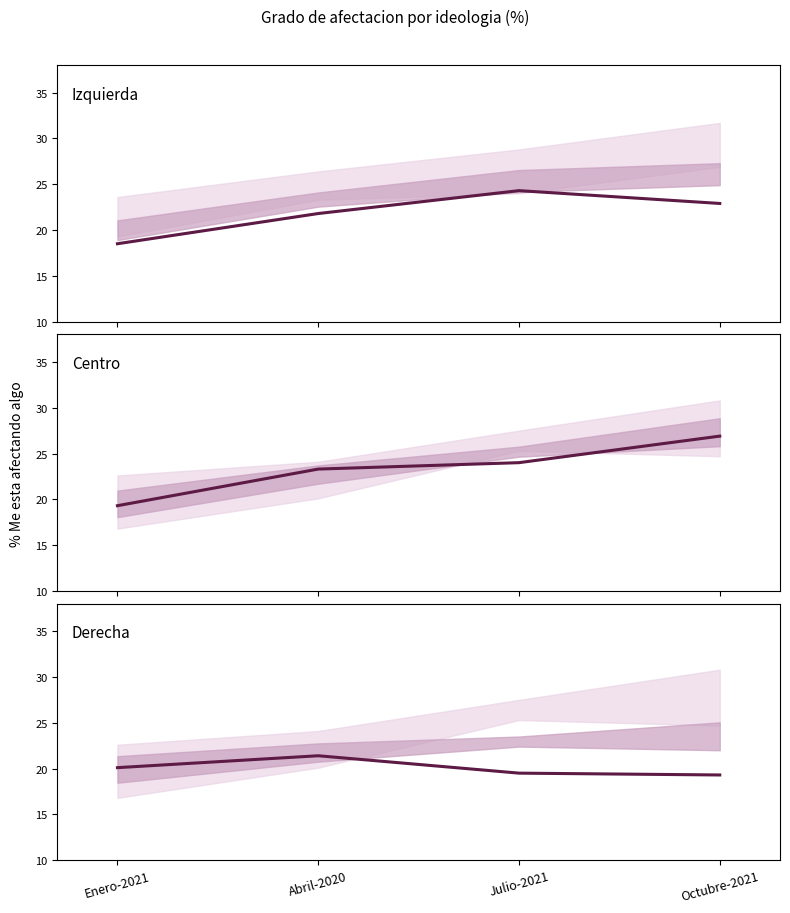

Which series has the largest range (max minus min)?

Izquierda 1-2